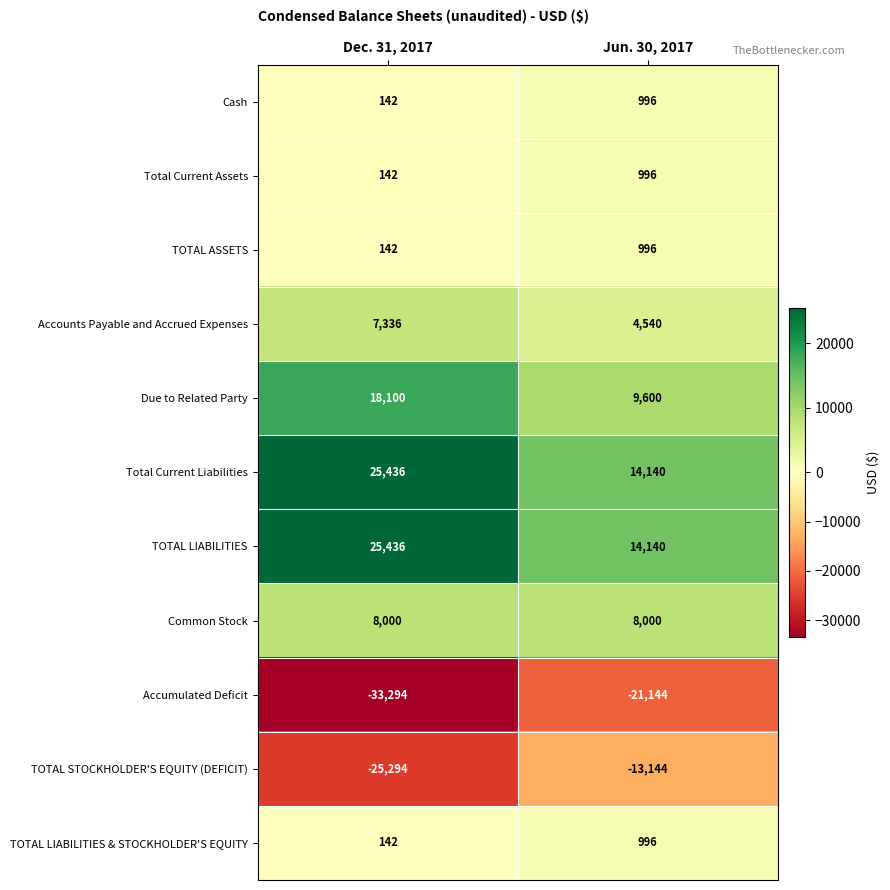

At which label does Due to Related Party reach its peak?

Dec. 31, 2017